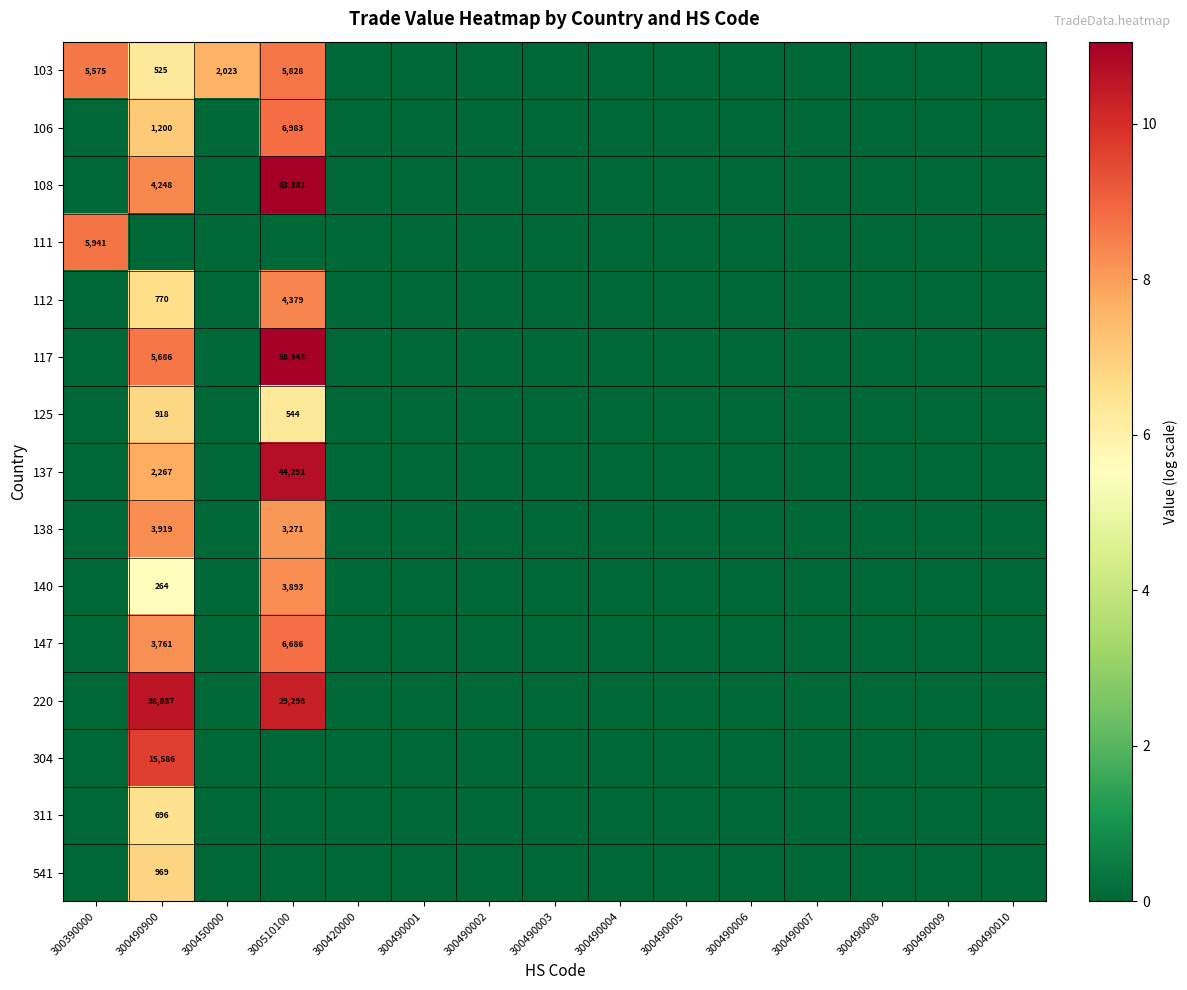

Rank the categories by 103 value from lowest to highest.

300420000, 300490001, 300490002, 300490003, 300490004, 300490005, 300490006, 300490007, 300490008, 300490009, 300490010, 300490900, 300450000, 300390000, 300510100